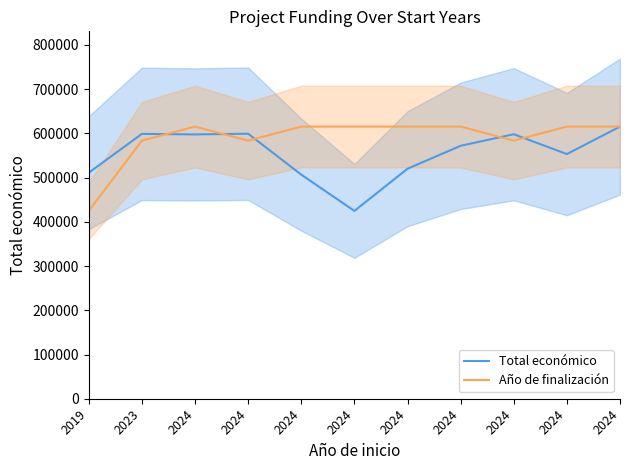

After their last crossing, which series has the higher values: Total económico or Año de finalización?

Total económico